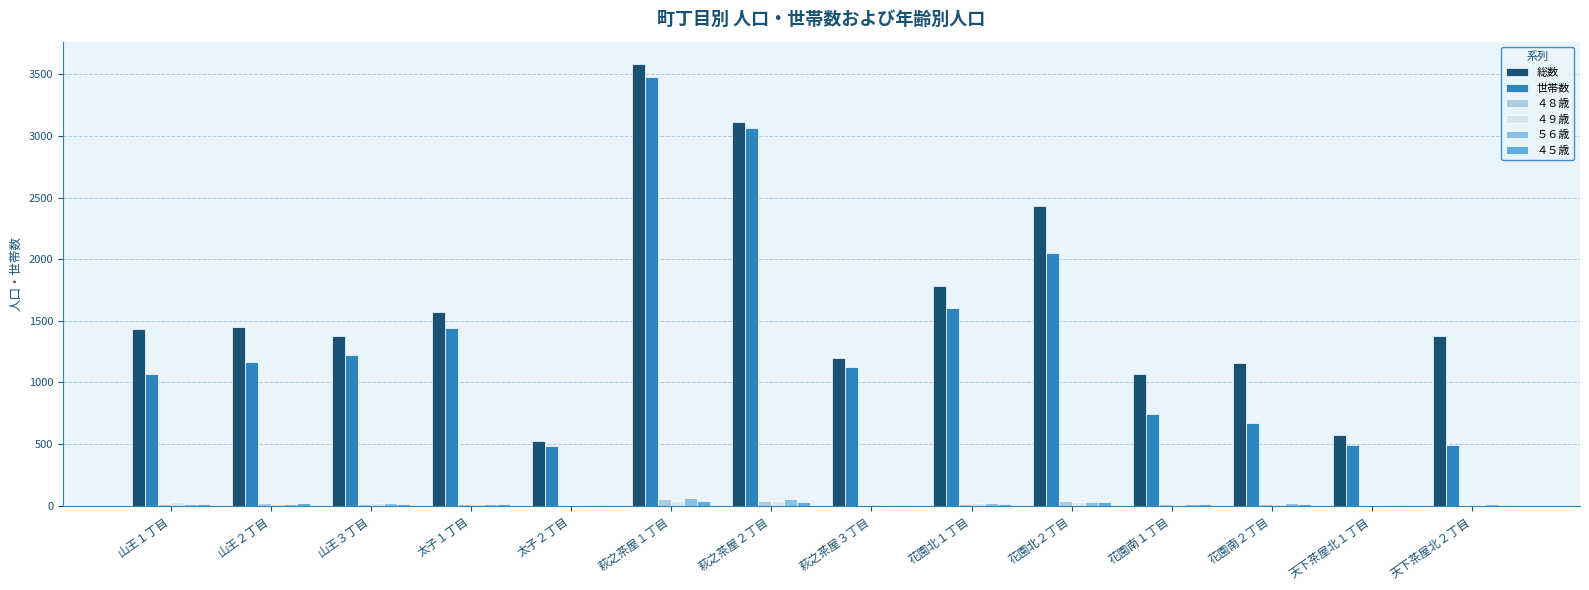

Which series has the widest spread of values?

総数